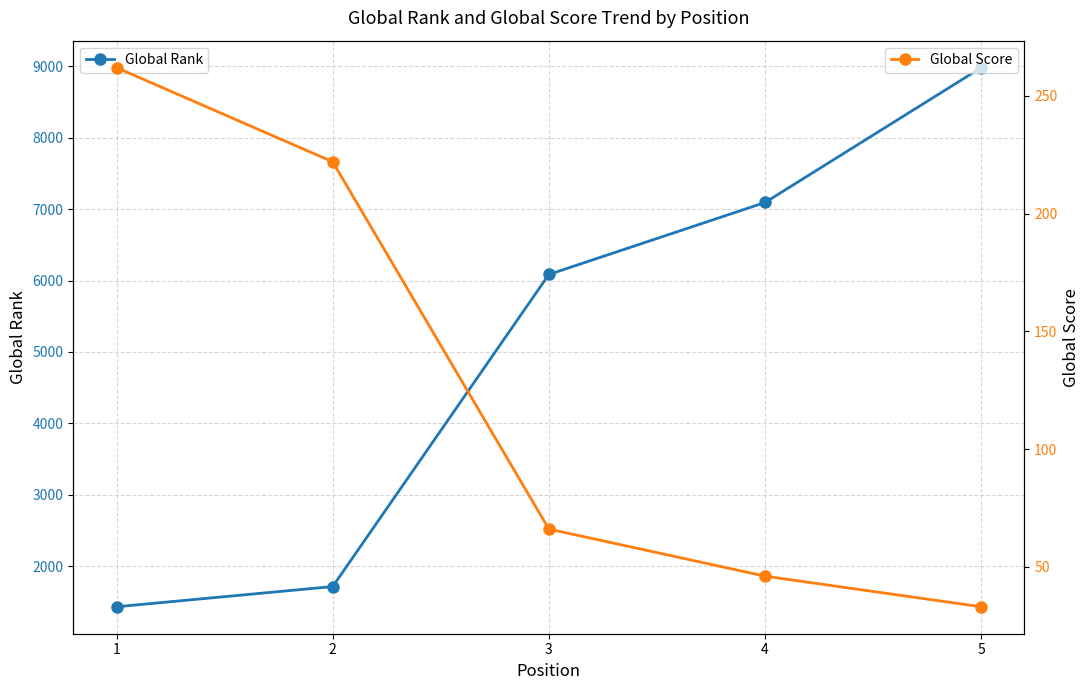

What is the difference between the maximum and second lowest values in the Global Rank series?

7265